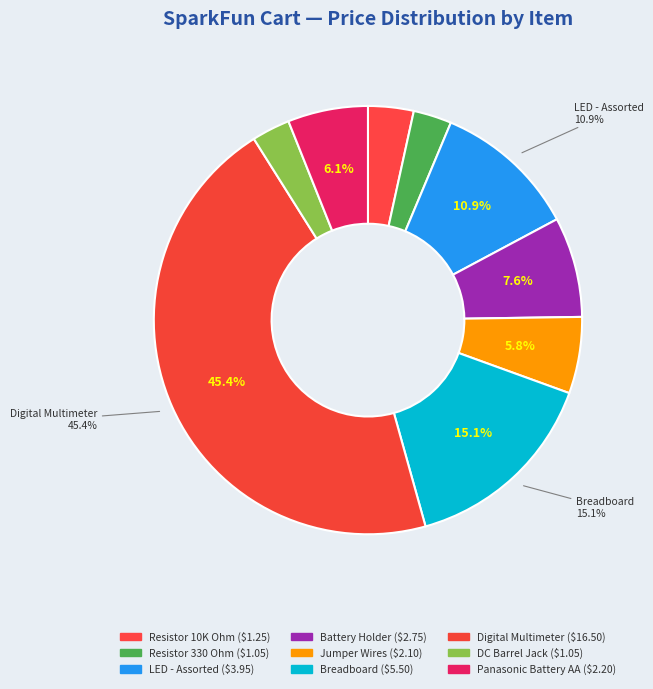

How many segments does this pie chart have?

9